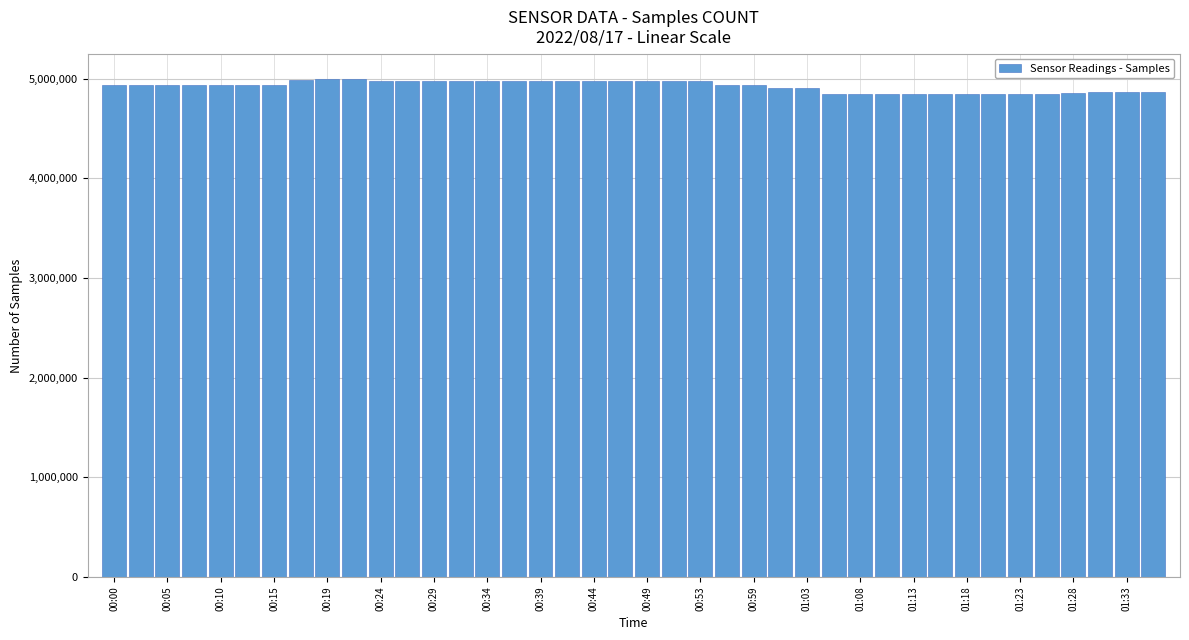

What is the value of the 20th bar from the left?

4977052